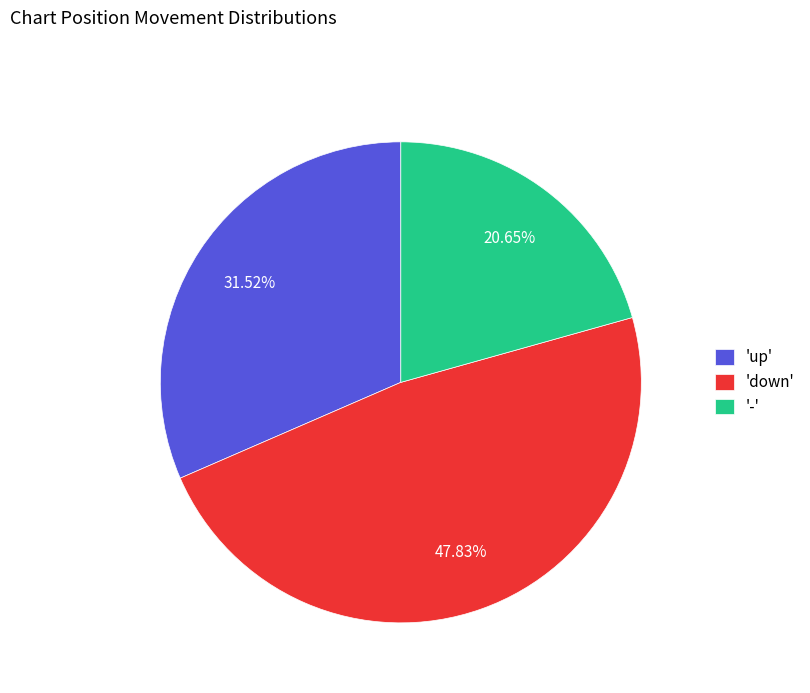

How many slices are in this pie chart?

3